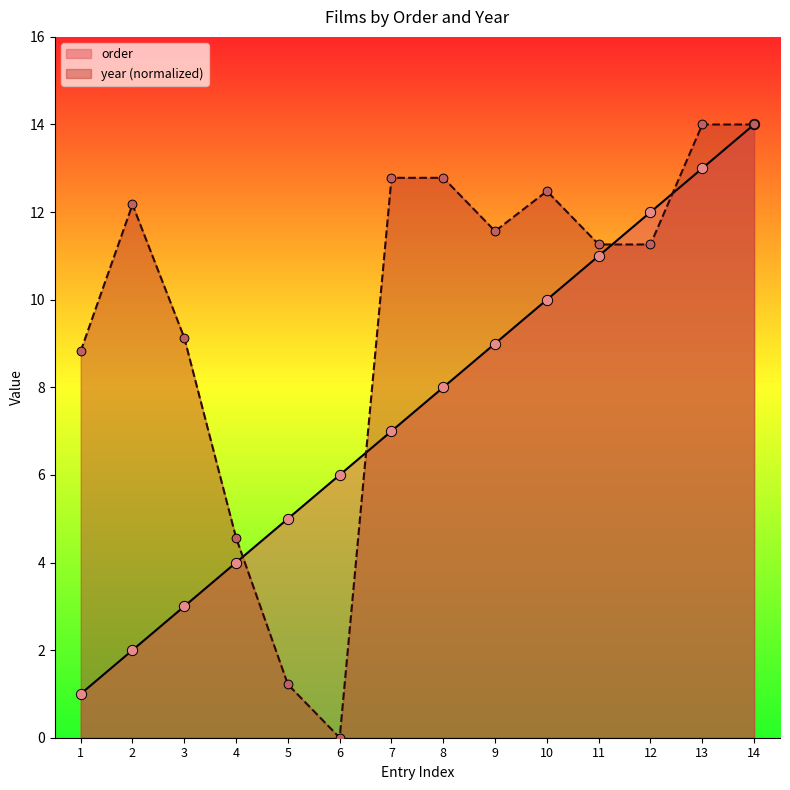

Is the value of year at 12 greater than the value of order at 7?

Yes